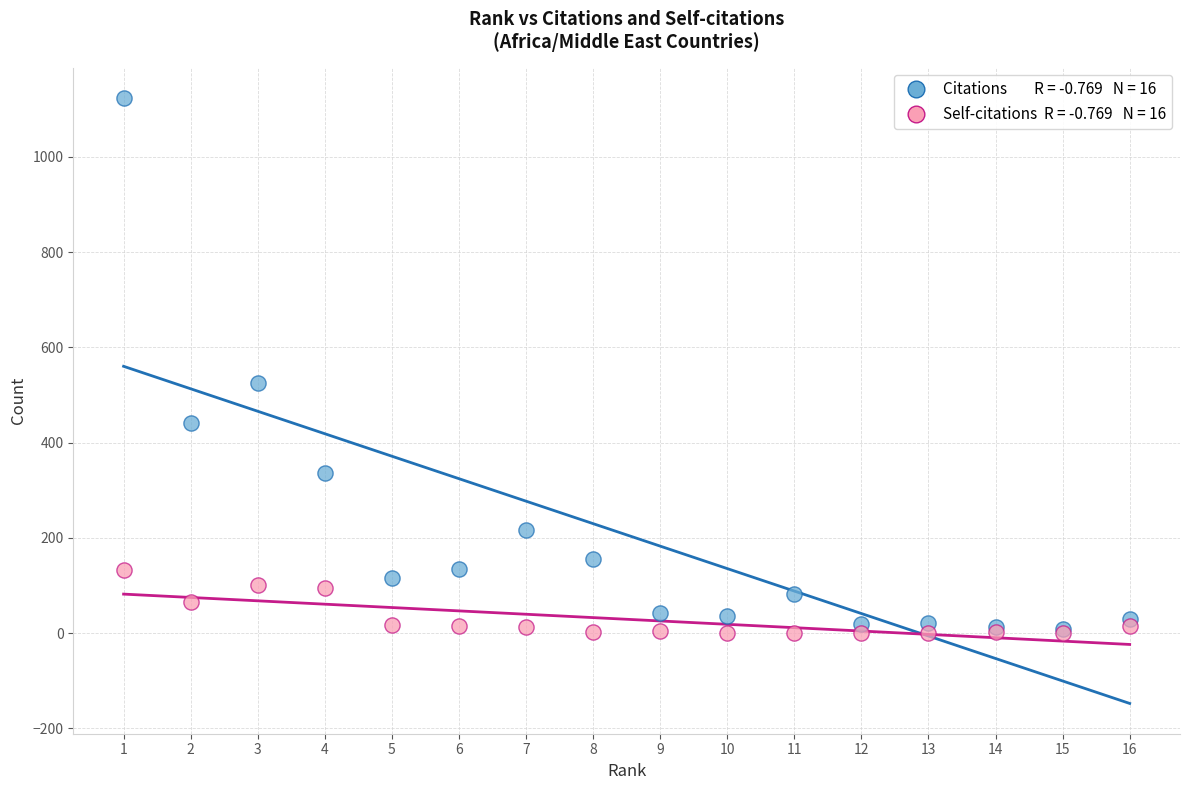

Across all series, what Y value is closest to 562?

525